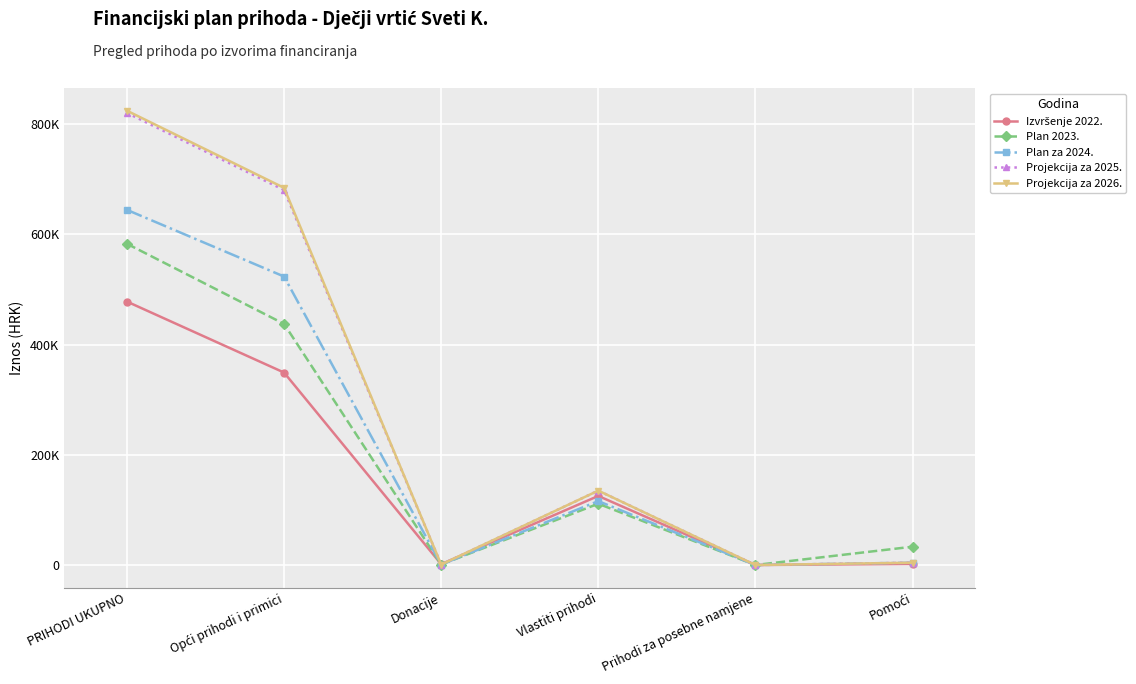

In Projekcija za 2026., how many points are higher than both neighbors (excluding endpoints)?

1